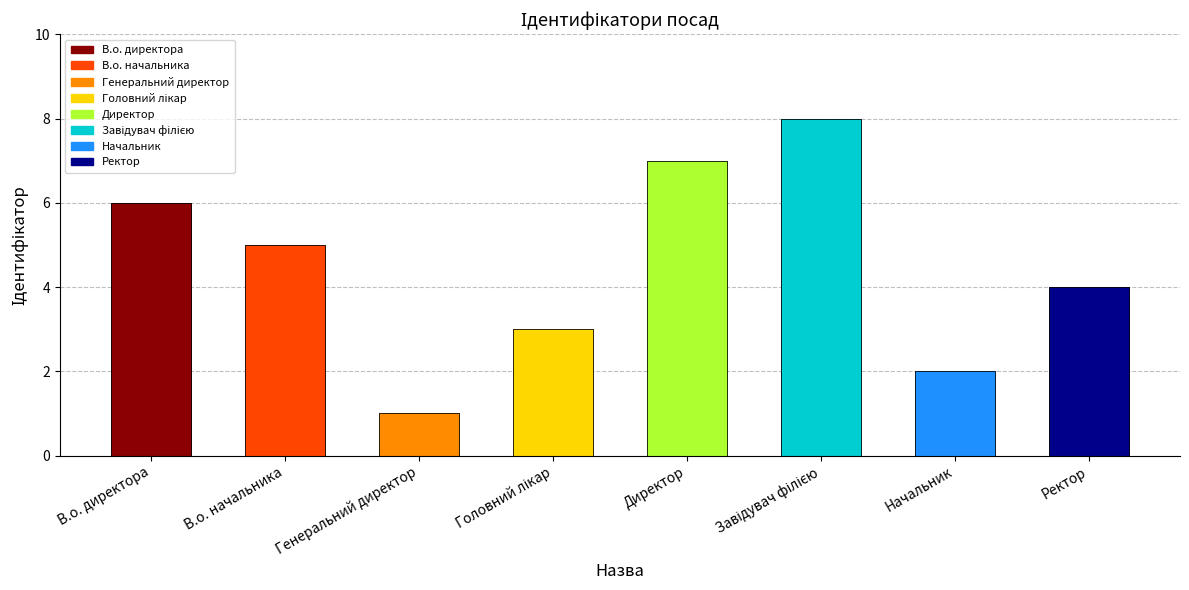

The value at В.о. директора is 1. True or false?

False